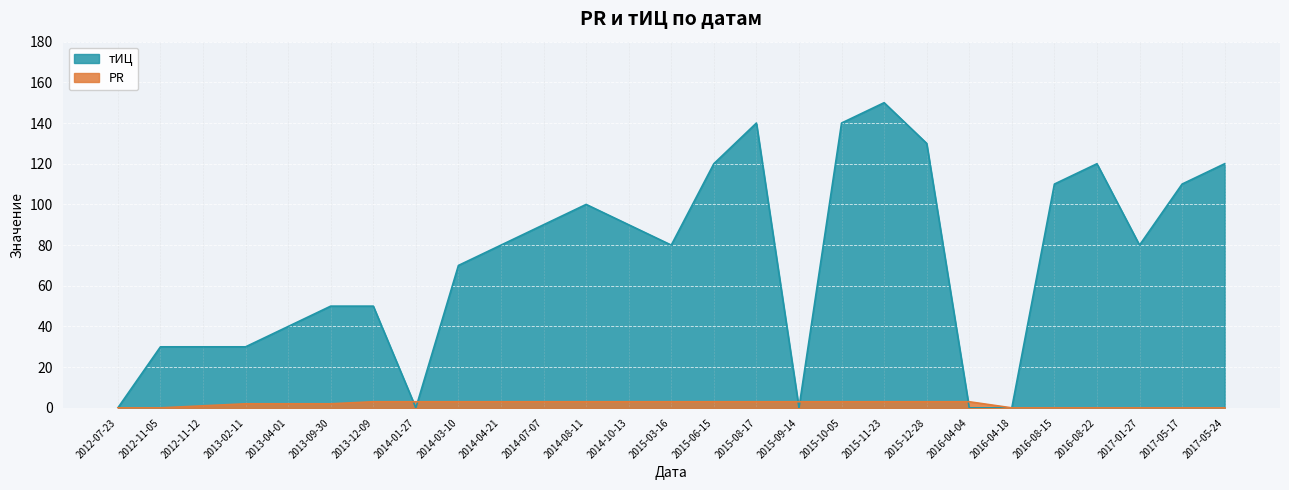

What is the difference between the maximum and minimum values in the PR series?

3